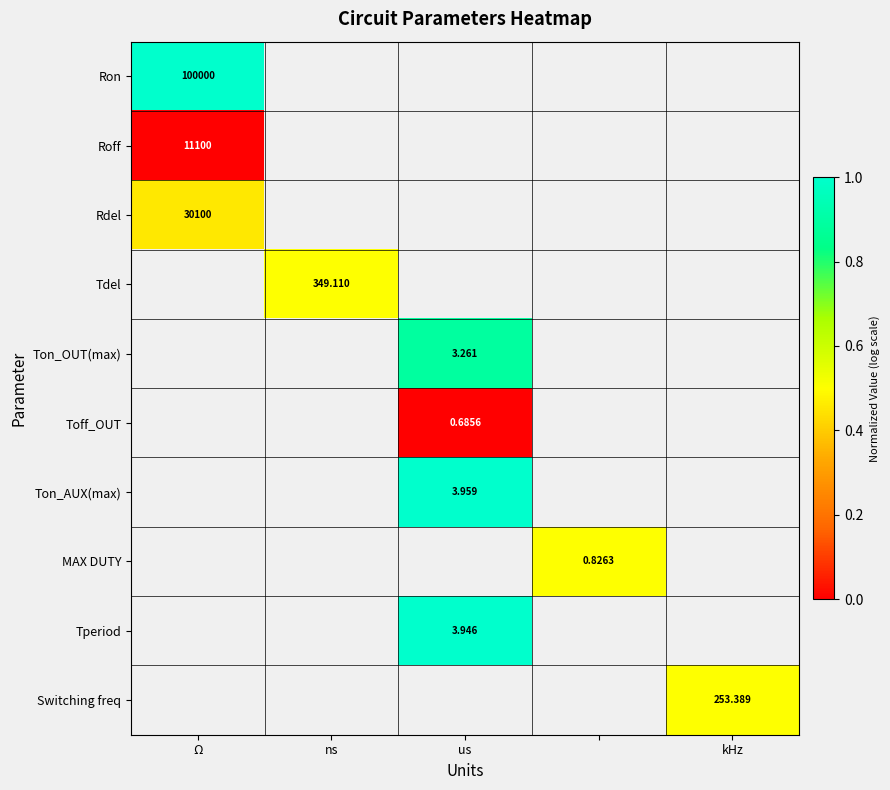

At how many categories does at least one series exceed 0?

5